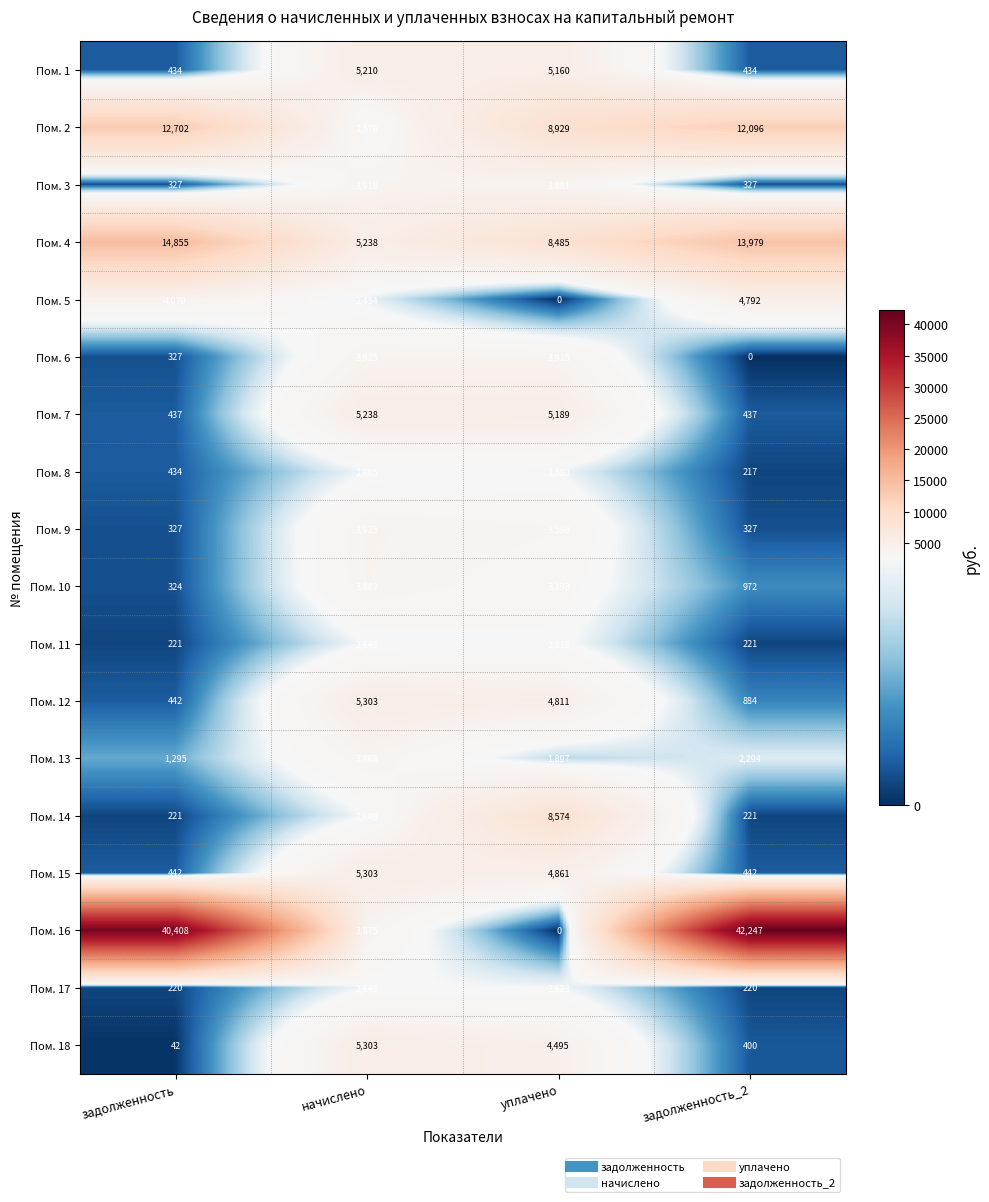

At which category is the sum across all series the highest?

задолженность_2